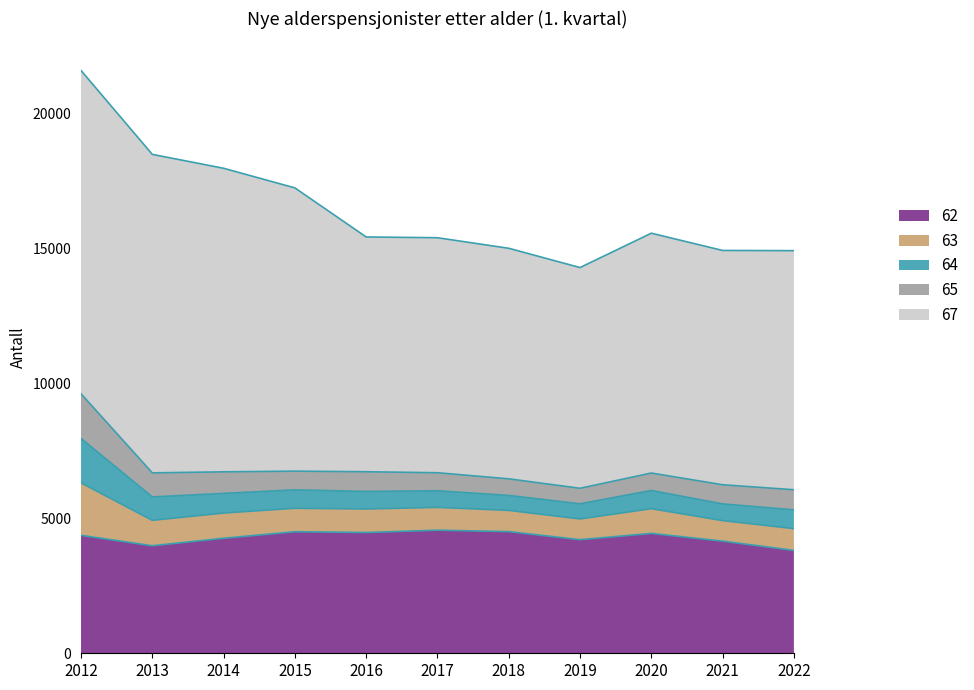

Between 2015 and 2021, which series saw the biggest shift?

67